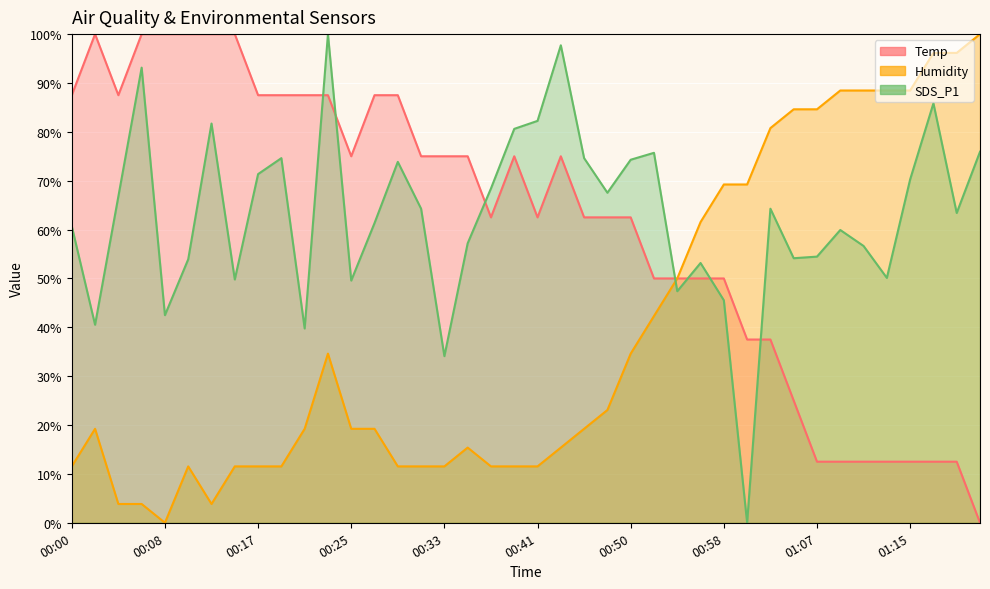

What is the label of the 8th point from the left?

00:14